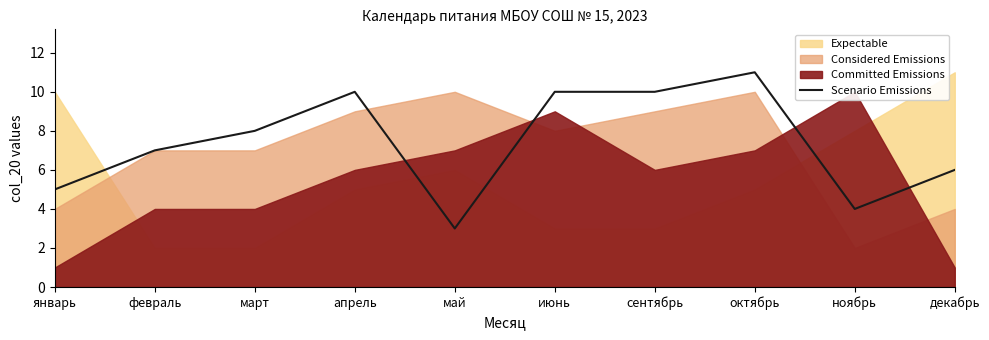

True or false: the data shows 3 at ноябрь.

False